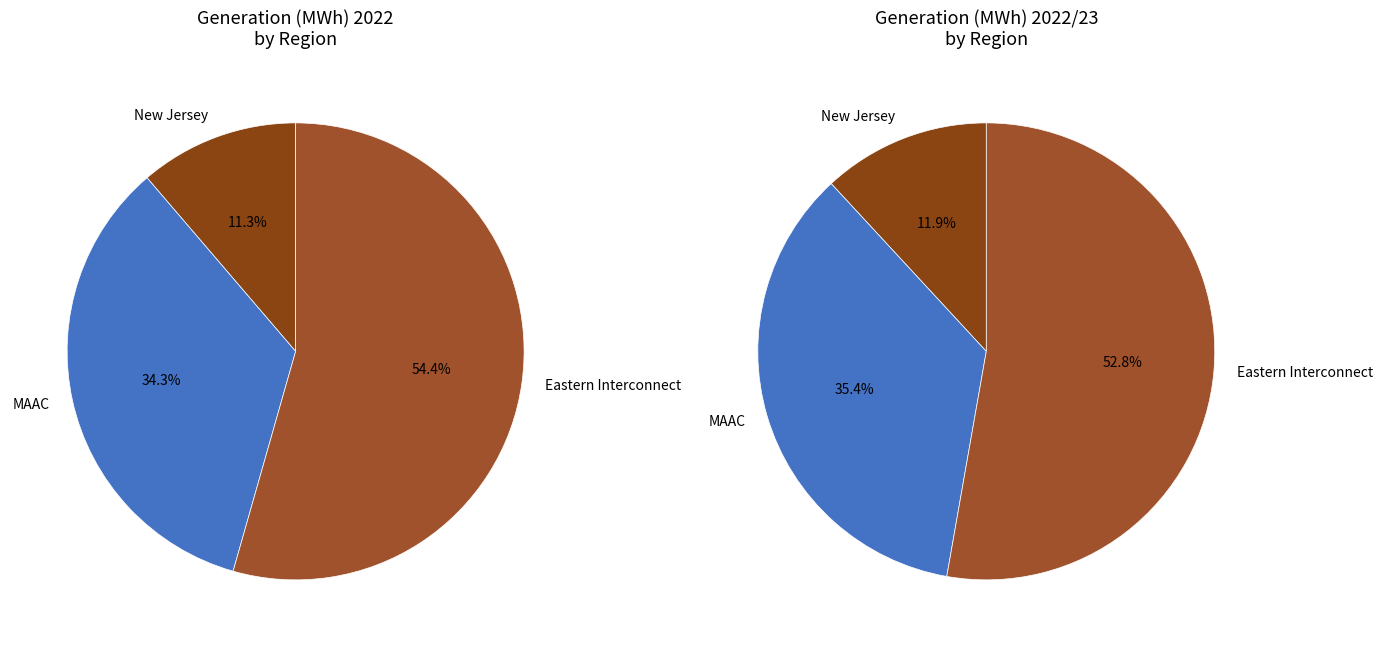

What is the smallest slice in the pie chart?

New Jersey